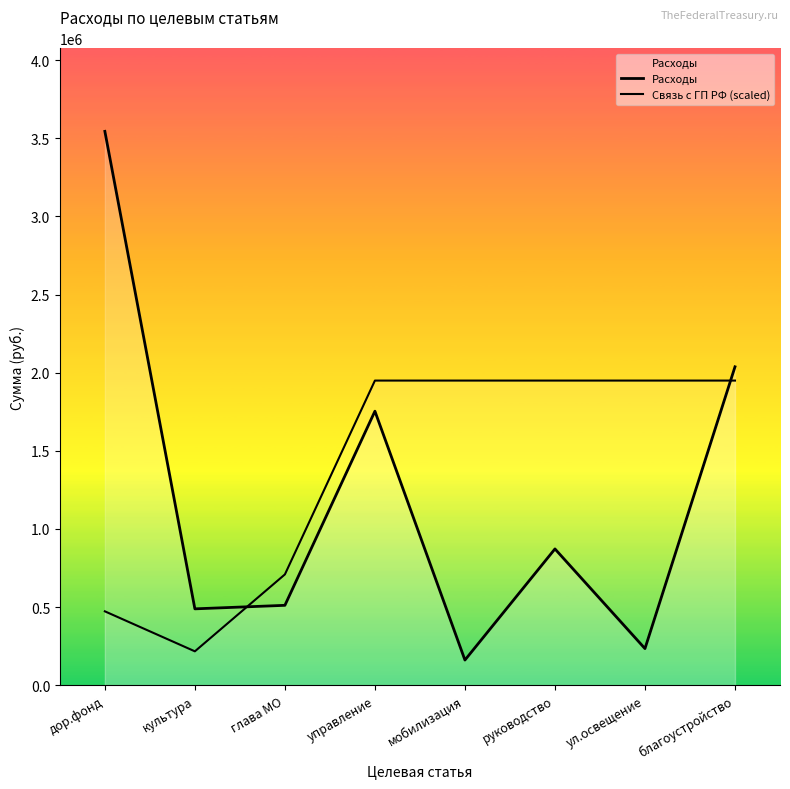

What is the approximate value of Связь с ГП РФ (scaled) at мобилизация?

1949259.9